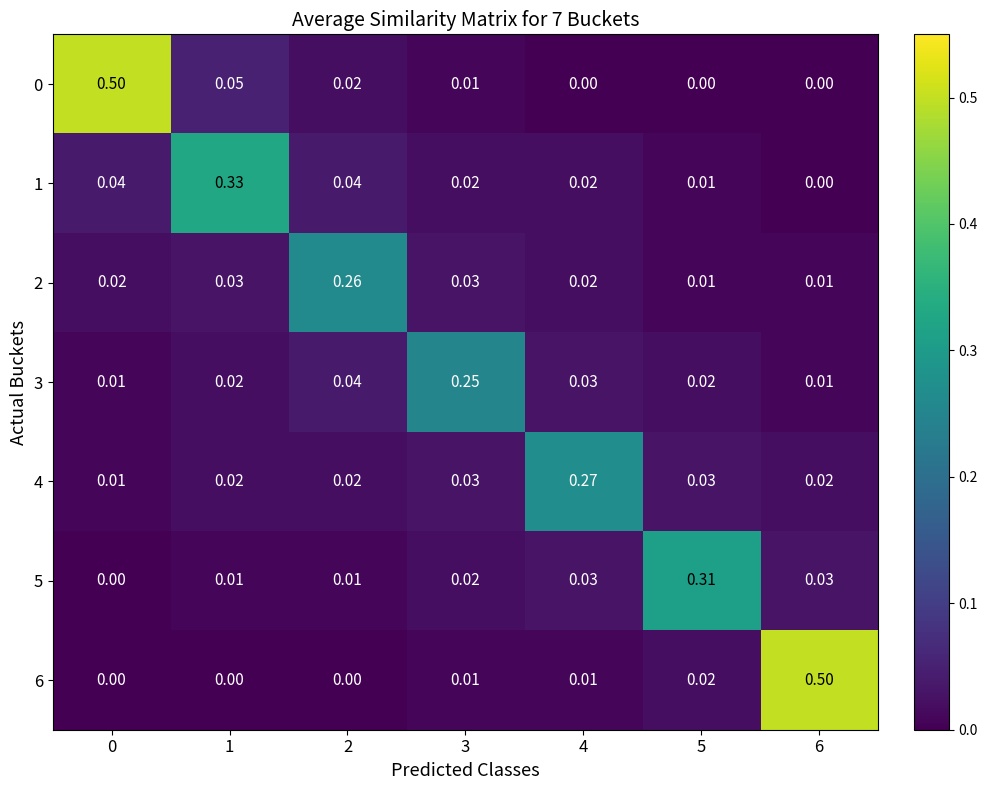

Is the value of 2 at 2 greater than the value of 3 at 5?

Yes